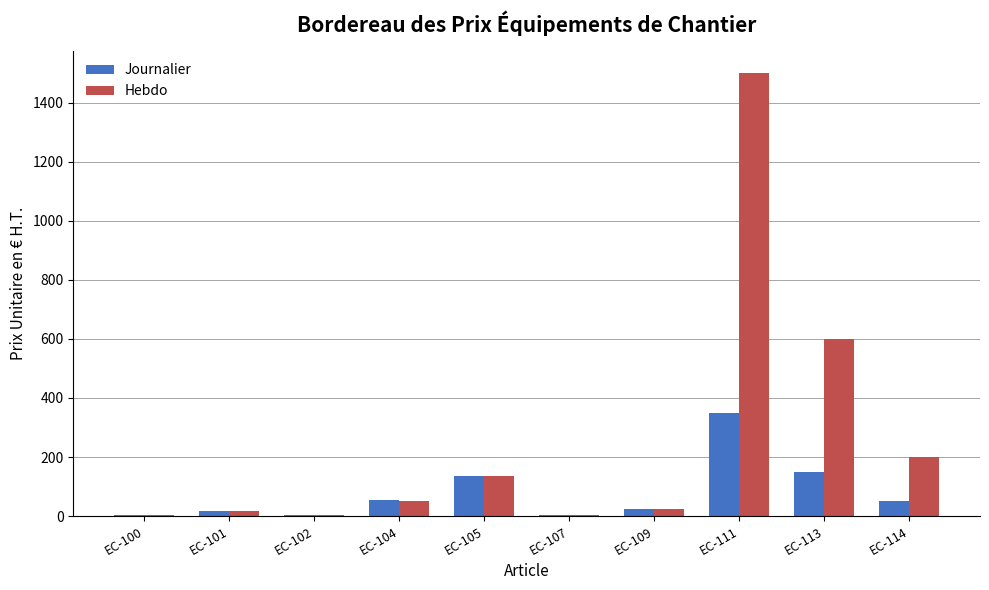

The Hebdo series shows 600.0 at EC-113. True or false?

True